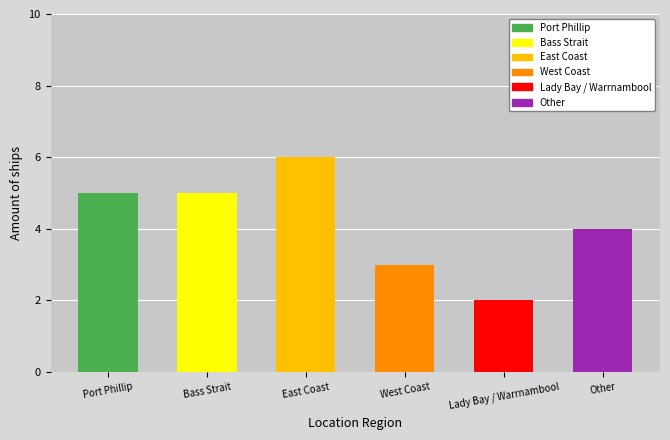

True or false: the data shows 7 at Port Phillip.

False